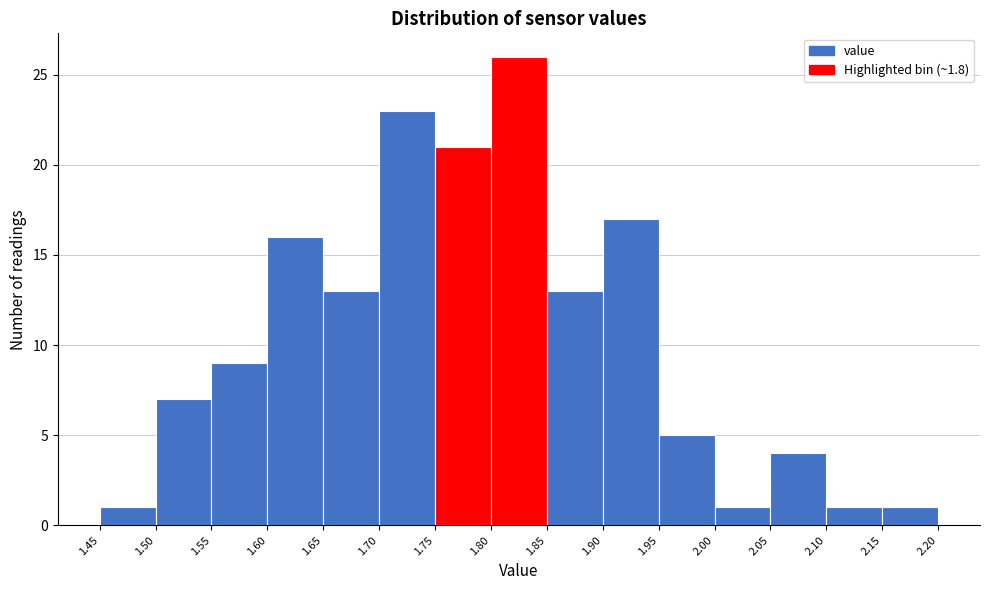

Reading left to right, transcribe this chart: for each bar, give the range it covers on the x-axis and its height. The values are not printed on the chart, so give them approximately, as read against the axis.

1.45 to 1.50: 1
1.50 to 1.55: 7
1.55 to 1.60: 9
1.60 to 1.65: 16
1.65 to 1.70: 13
1.70 to 1.75: 23
1.75 to 1.80: 21
1.80 to 1.85: 26
1.85 to 1.90: 13
1.90 to 1.95: 17
1.95 to 2.00: 5
2.00 to 2.05: 1
2.05 to 2.10: 4
2.10 to 2.15: 1
2.15 to 2.20: 1